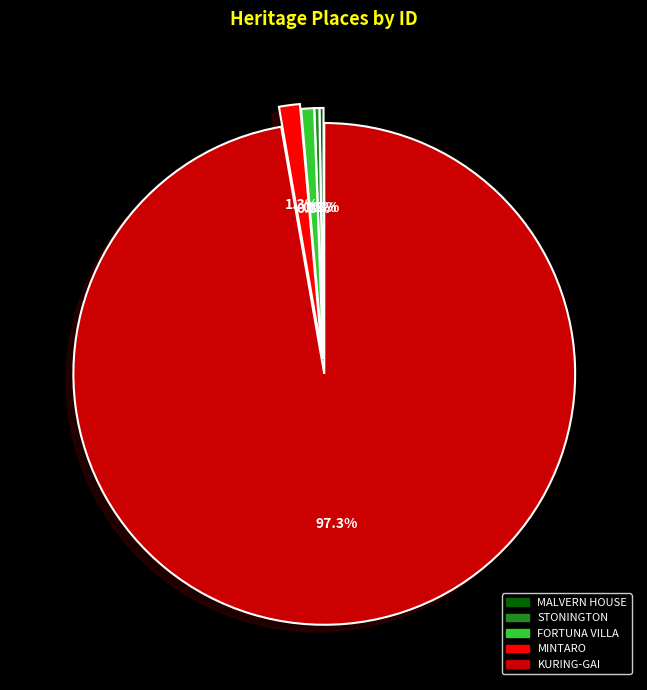

How much of the chart is everything except MINTARO?

98.7%